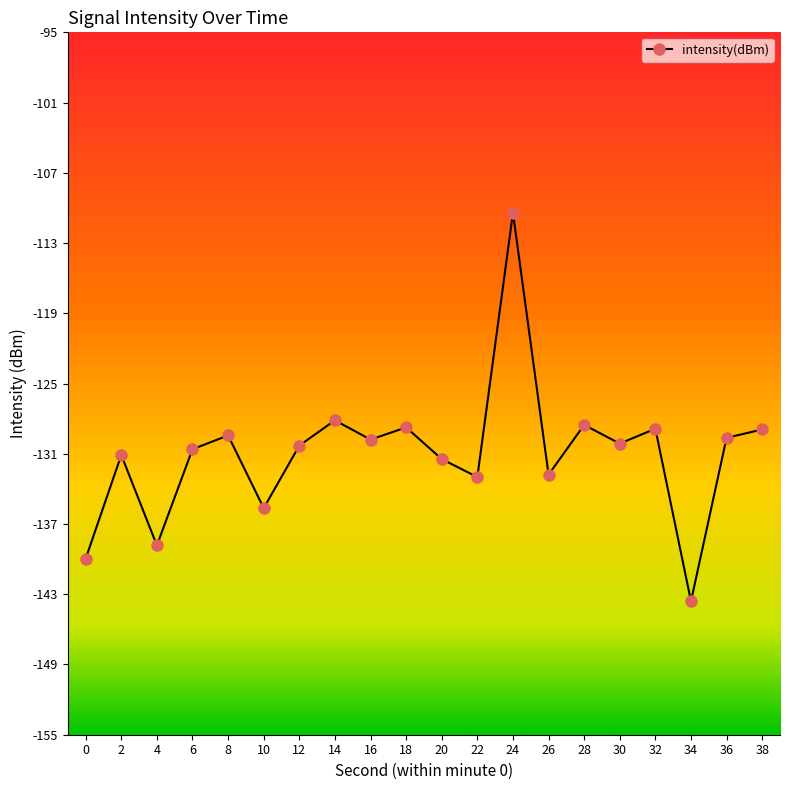

Is this an area chart (filled region under the line)?

No